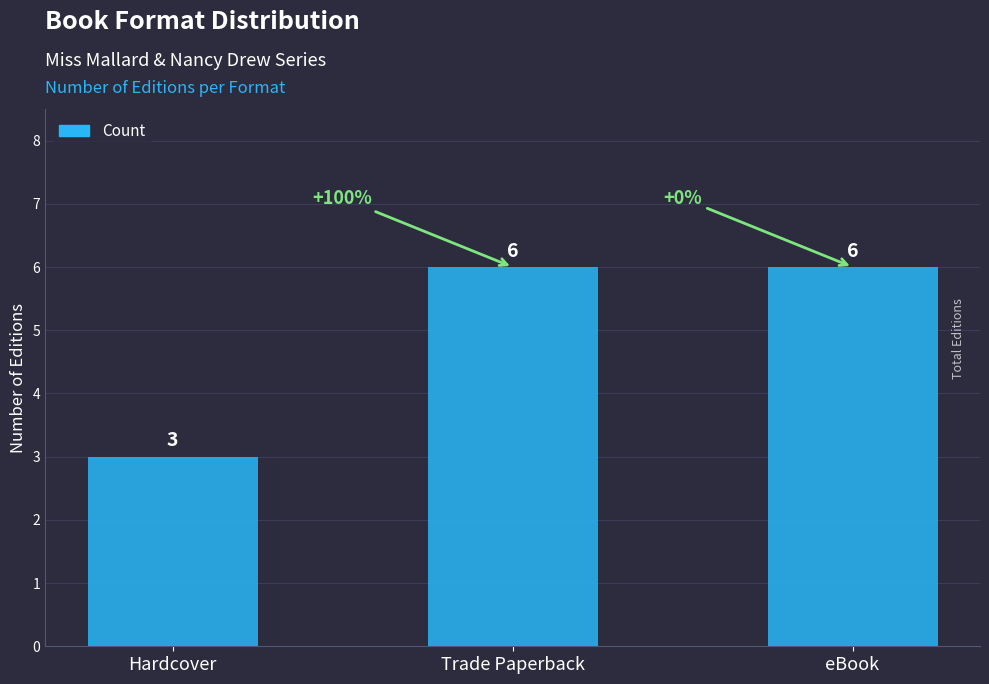

What is the approximate value at Trade Paperback?

6